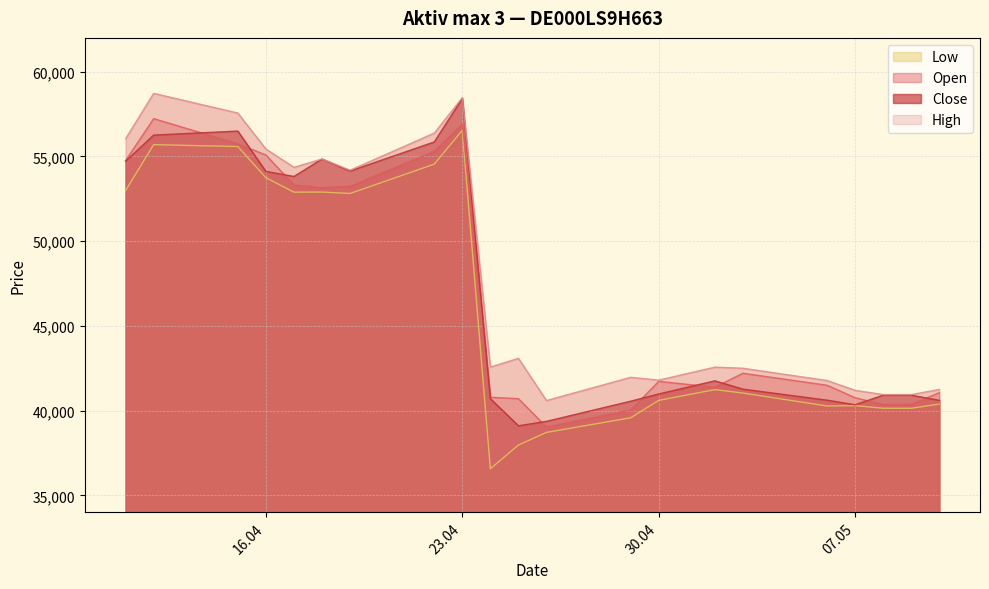

What is the maximum value shown in the chart?

58725